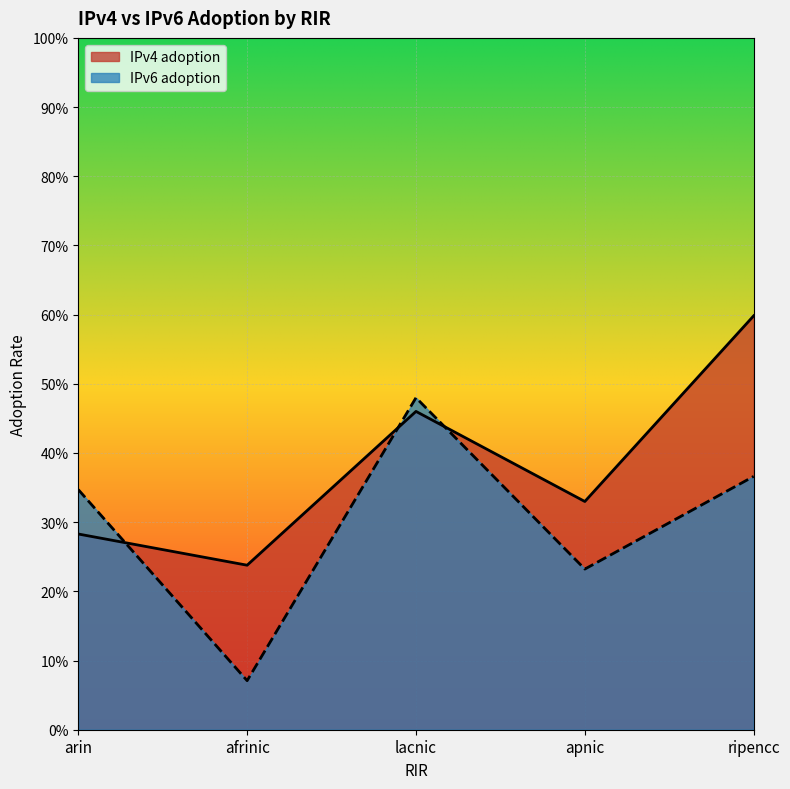

At which category does the chart reach its minimum across all series?

afrinic